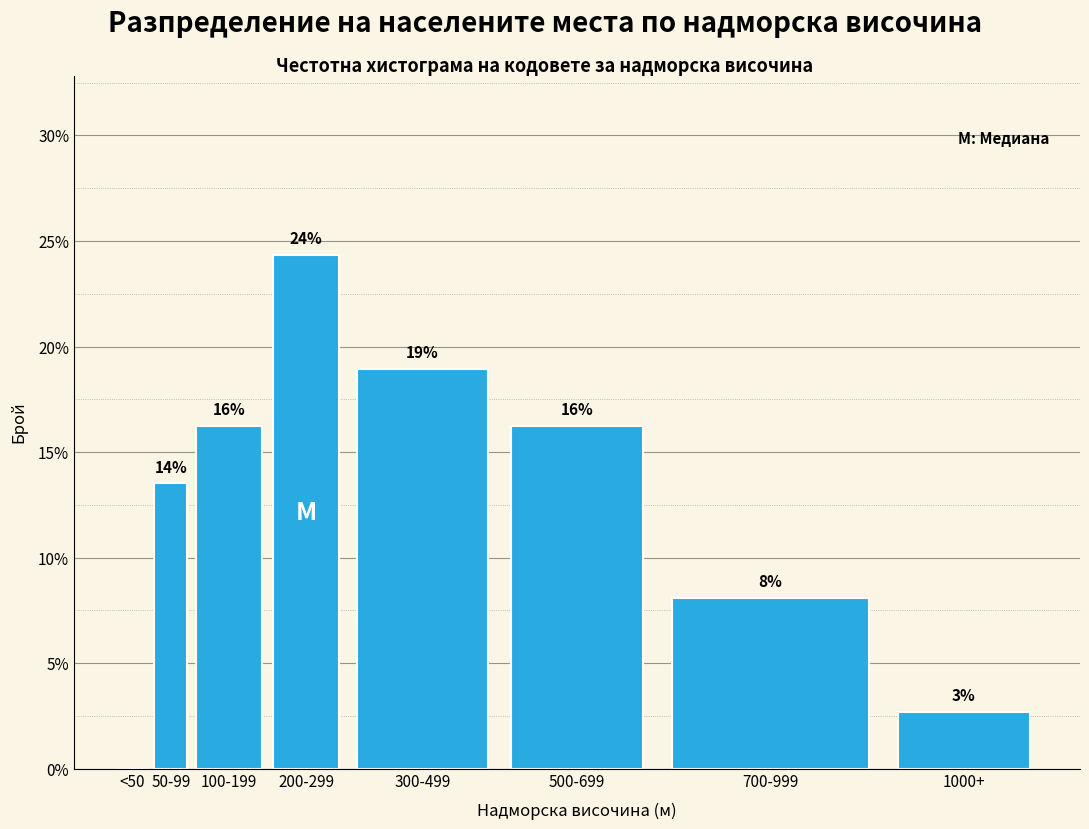

Are the bars horizontal?

No